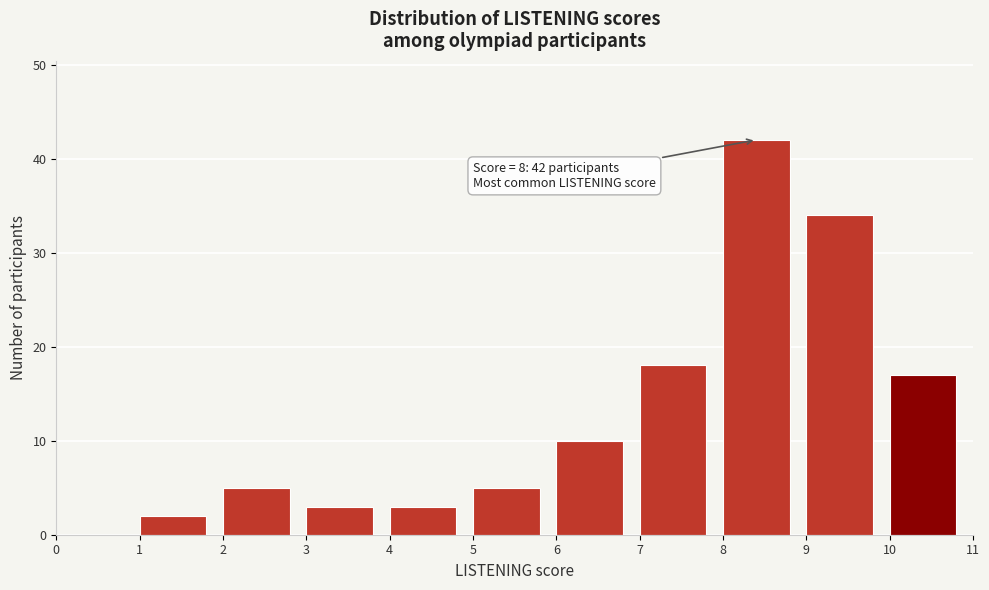

Which range on the x-axis has the tallest bar?

8 to 9